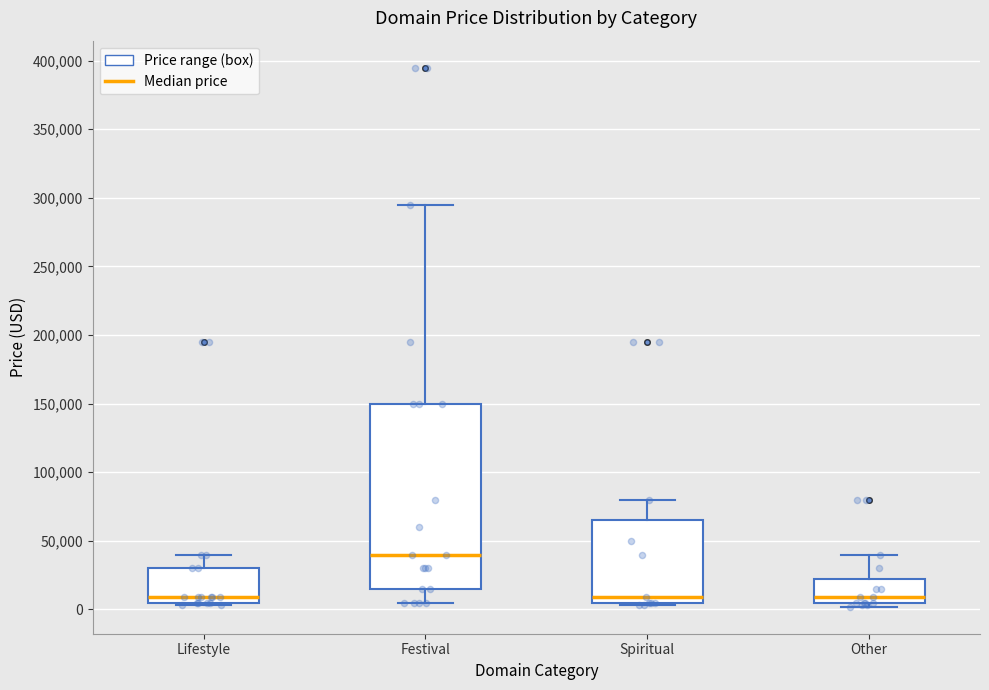

Where does the lower whisker of the box for Festival end on the y-axis? The values are not printed on the chart, so give them approximately, as read against the axis.

5000